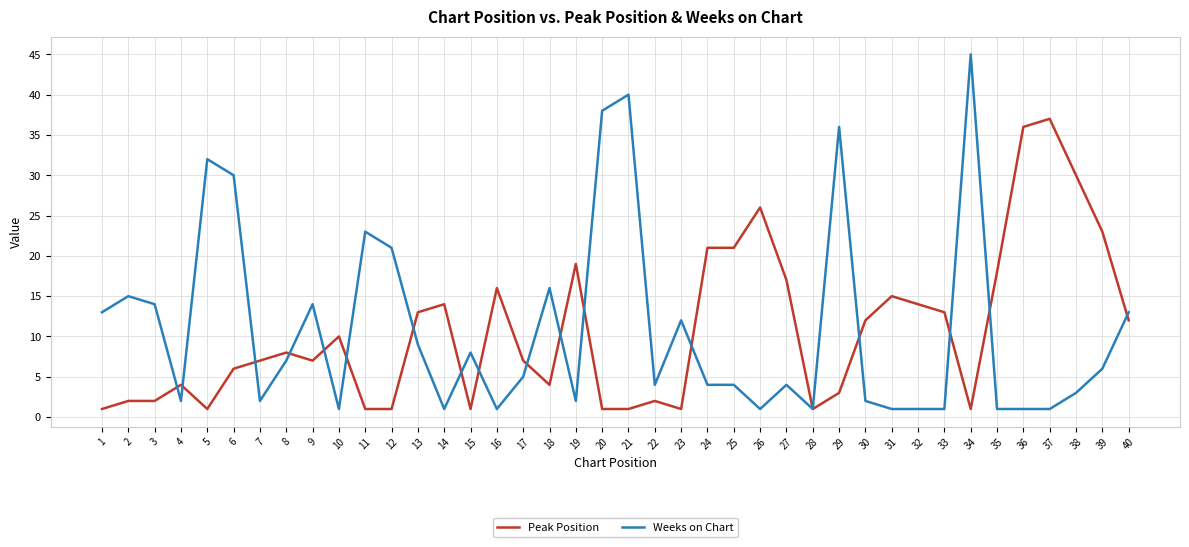

Reading left to right, list all the values displayed in this chart.

Peak Position: 1	2	2	4	1	6	7	8	7	10	1	1	13	14	1	16	7	4	19	1	1	2	1	21	21	26	17	1	3	12	15	14	13	1	18	36	37	30	23	12
Weeks on Chart: 13	15	14	2	32	30	2	7	14	1	23	21	9	1	8	1	5	16	2	38	40	4	12	4	4	1	4	1	36	2	1	1	1	45	1	1	1	3	6	13